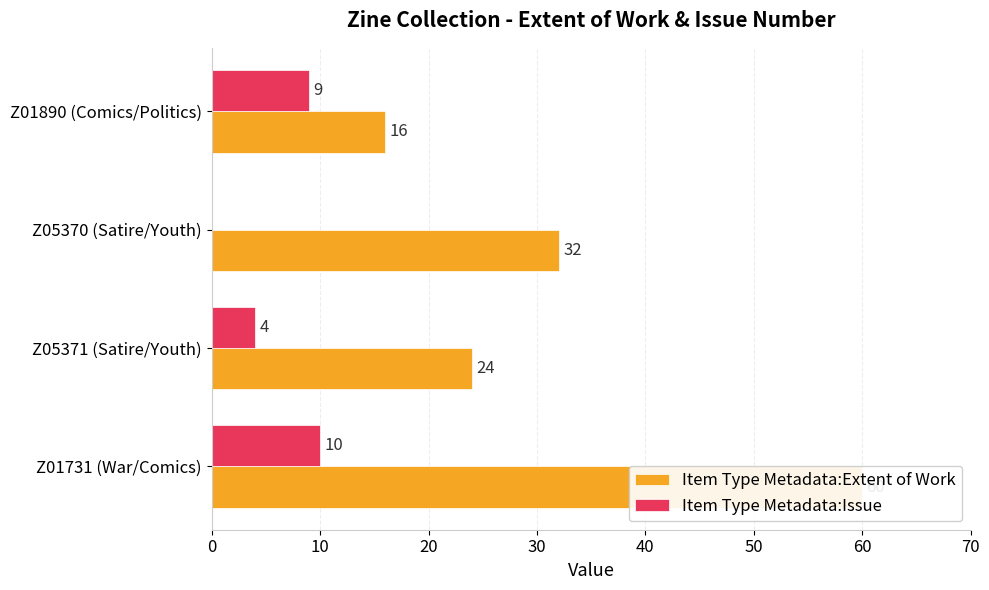

At how many categories does at least one series exceed 13?

4